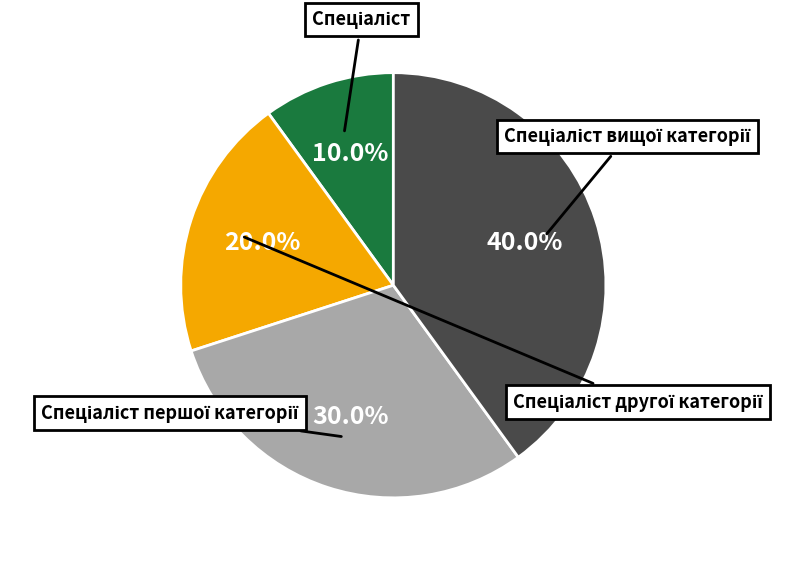

To the nearest percent, what portion does Спеціаліст другої категорії represent?

20%